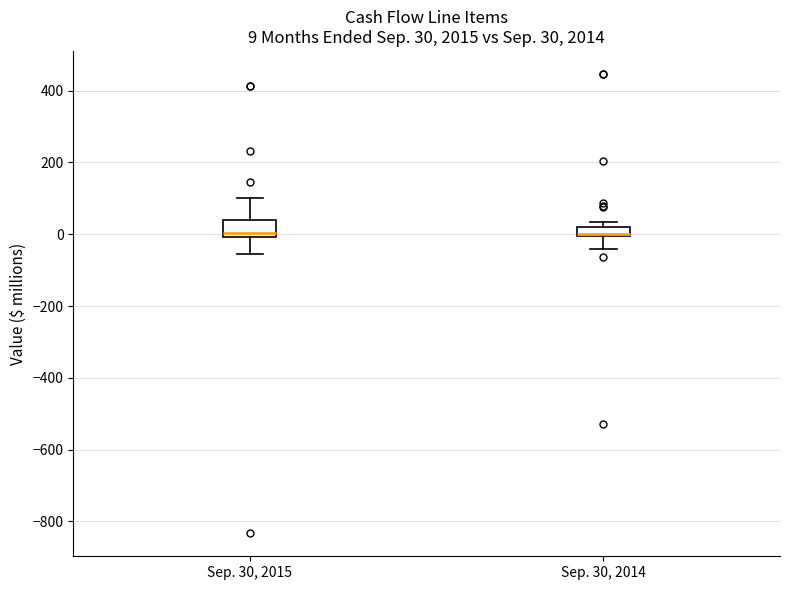

Comparing the boxes themselves (not the whiskers), which one is the tallest?

Sep. 30, 2015